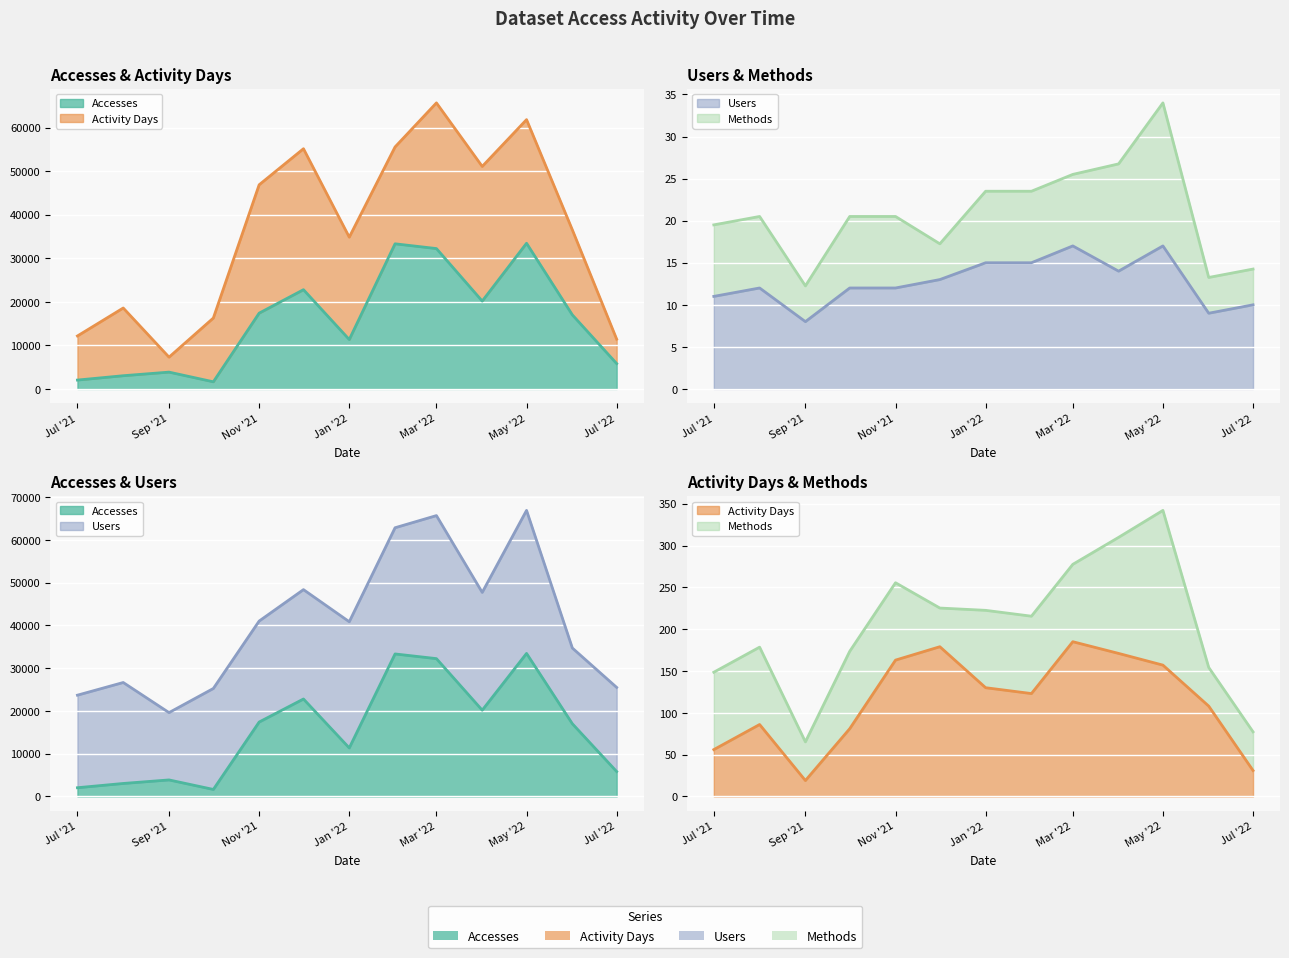

What is the average value of the Users series?

13